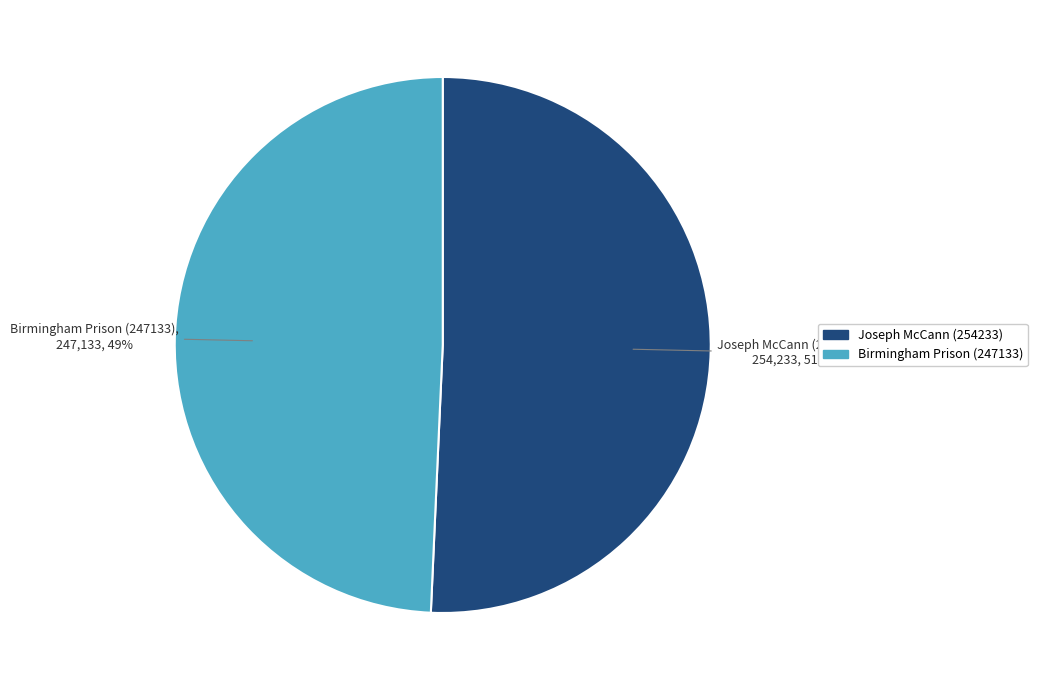

Which has a higher value, Birmingham Prison (247133) or Joseph McCann (254233)?

Joseph McCann (254233)